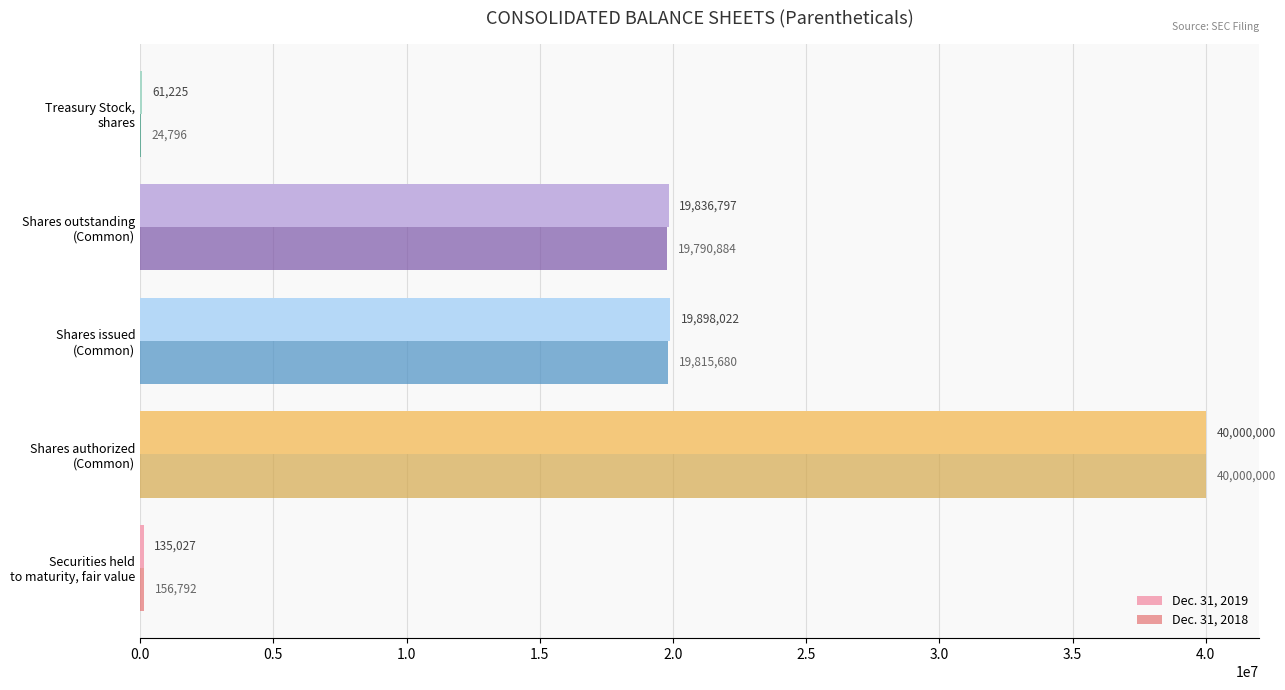

What is the sum of all Dec. 31, 2018 values?

79788152